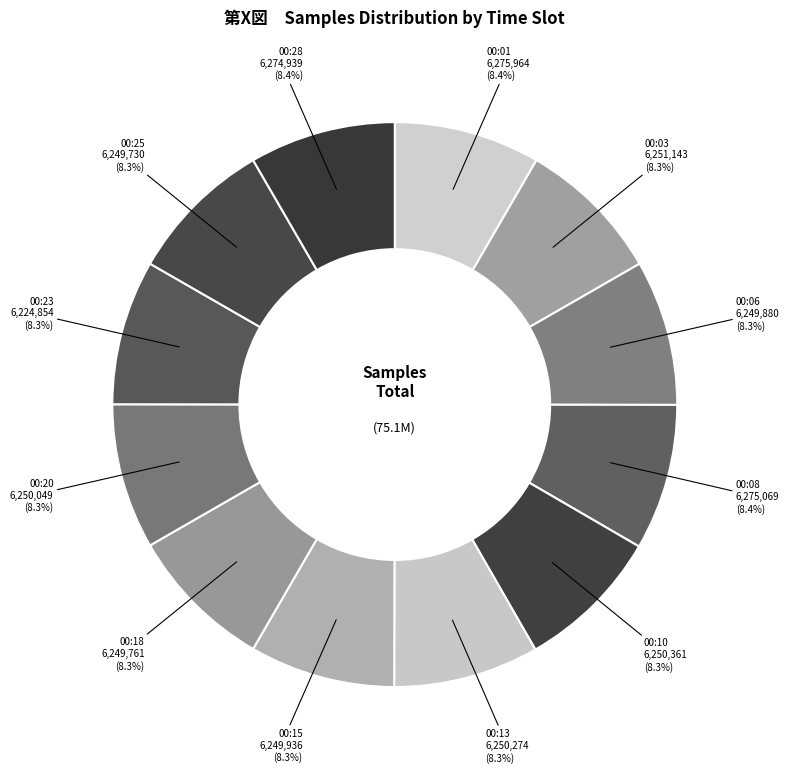

What is the ratio of the value at 00:06 to the value at 00:23?

1.0